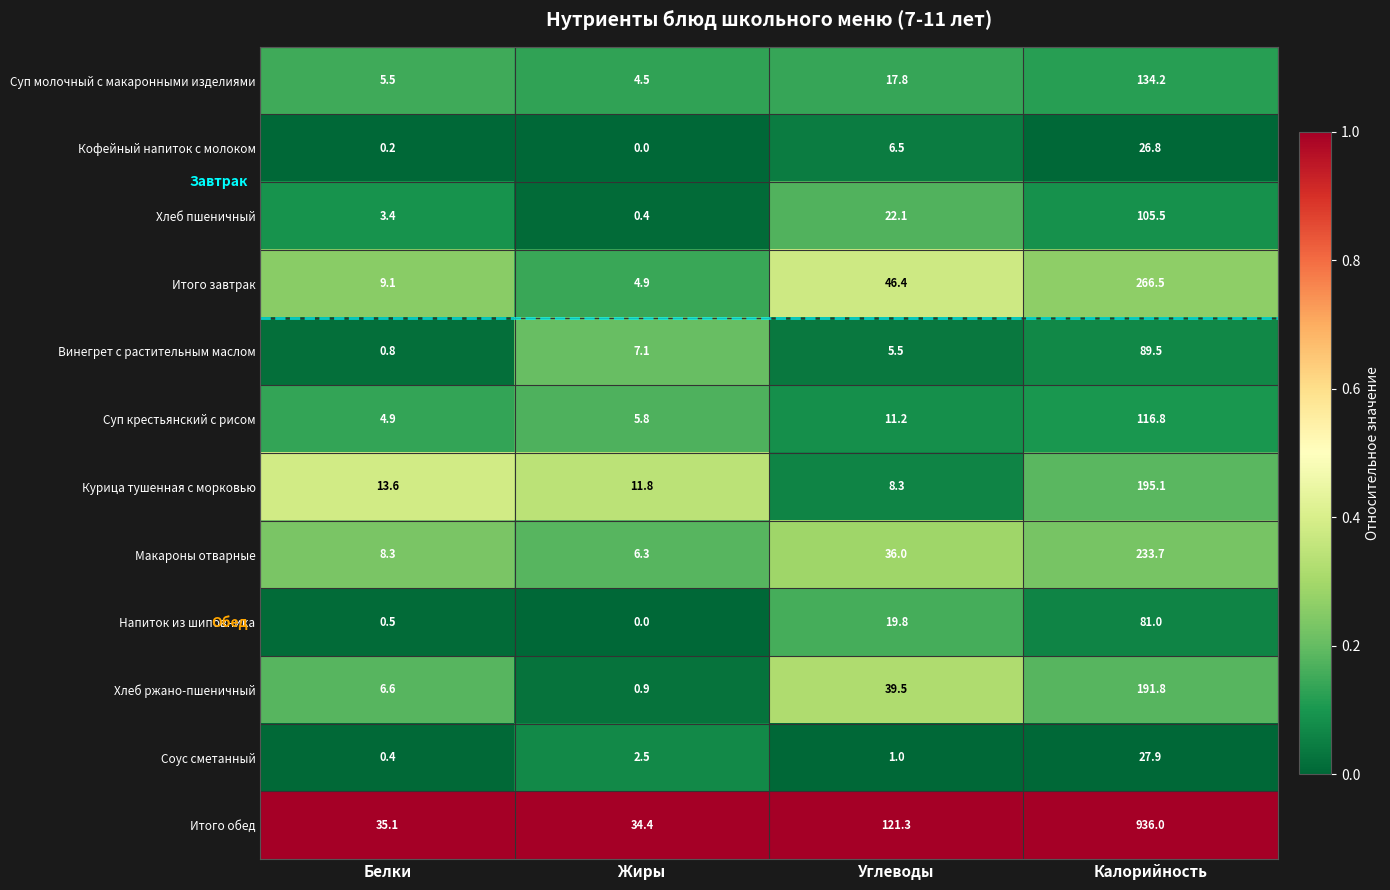

Which series has the widest spread of values?

Итого обед